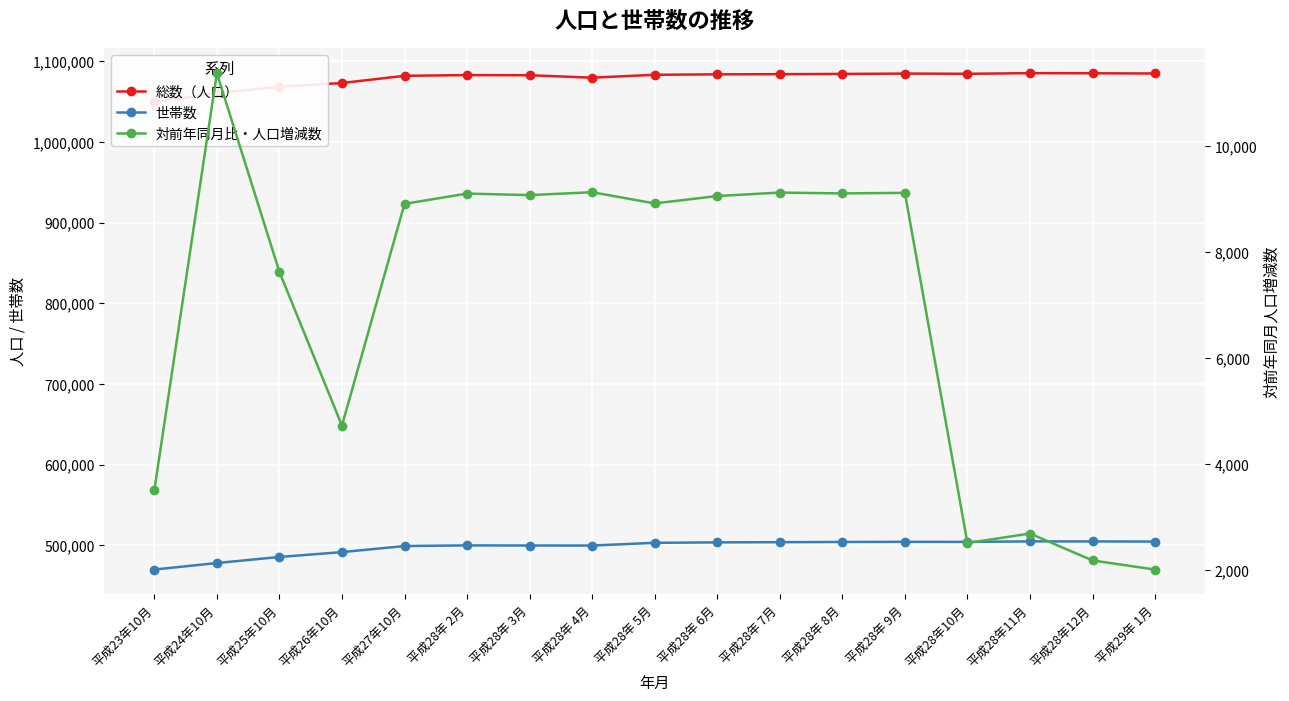

List the labels in order of 世帯数 value, smallest first.

平成23年10月, 平成24年10月, 平成25年10月, 平成26年10月, 平成27年10月, 平成28年 4月, 平成28年 3月, 平成28年 2月, 平成28年 5月, 平成28年 6月, 平成28年 7月, 平成28年 8月, 平成28年10月, 平成28年 9月, 平成29年 1月, 平成28年12月, 平成28年11月